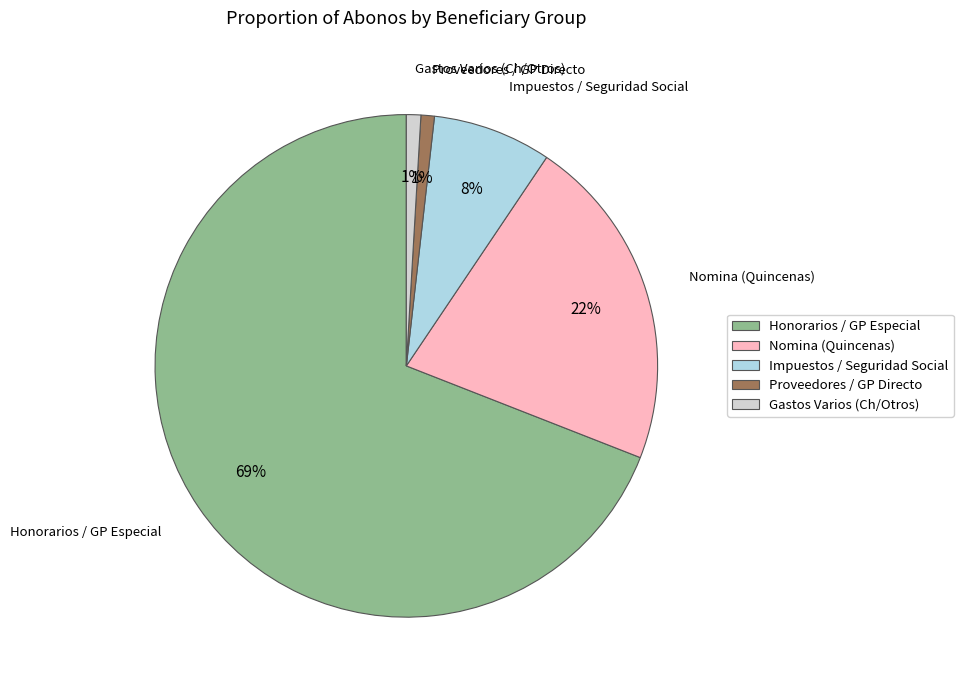

Is the sum of Proveedores / GP Directo and Gastos Varios (Ch/Otros) greater than half?

No